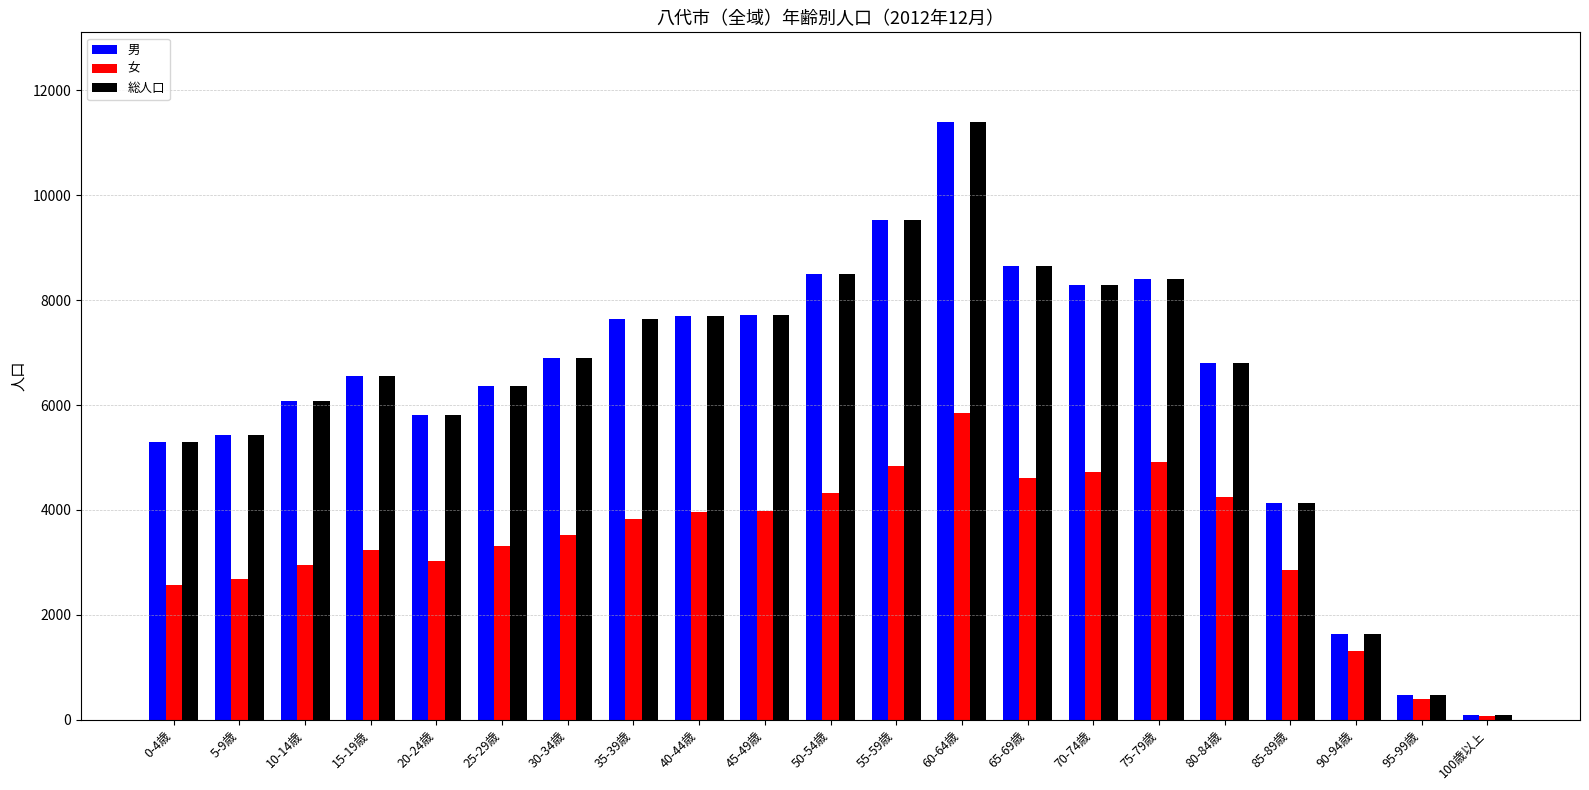

Is it true that 男 equals 5159 at 40-44歳?

False